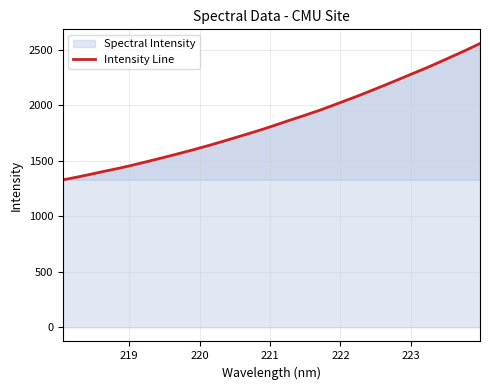

What is the sum of all values?

59475.0